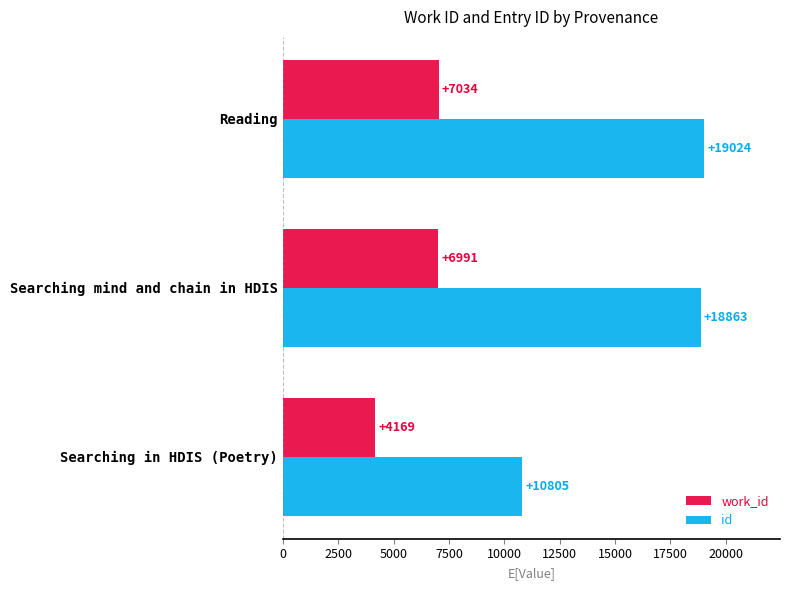

At which label is work_id closest to 5601?

Searching mind and chain in HDIS